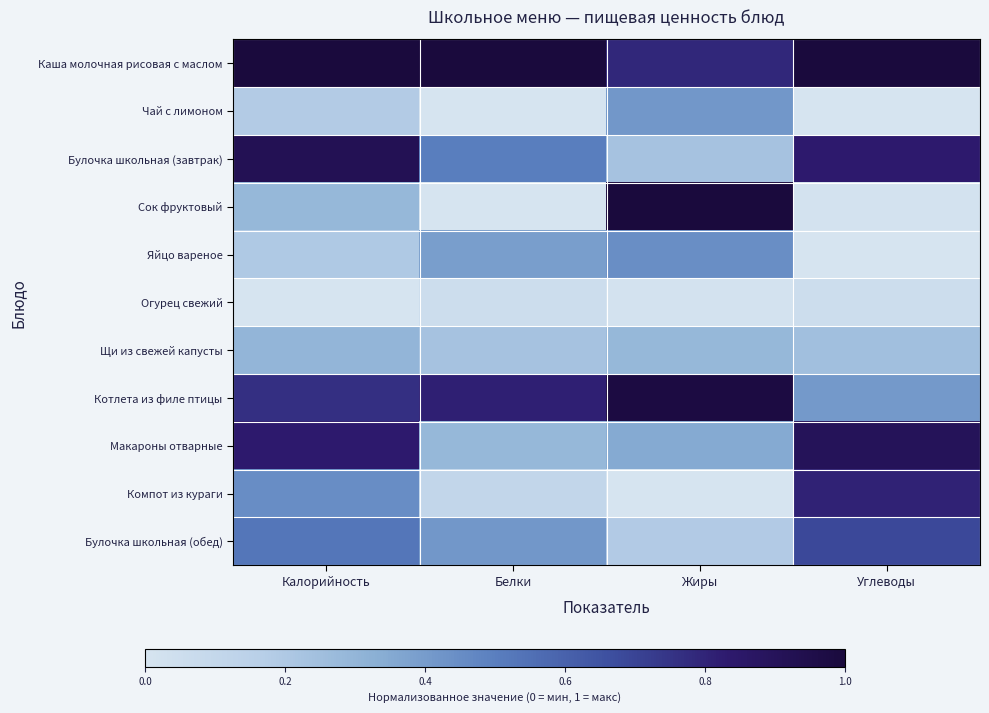

At how many categories does at least one series exceed 0?

4